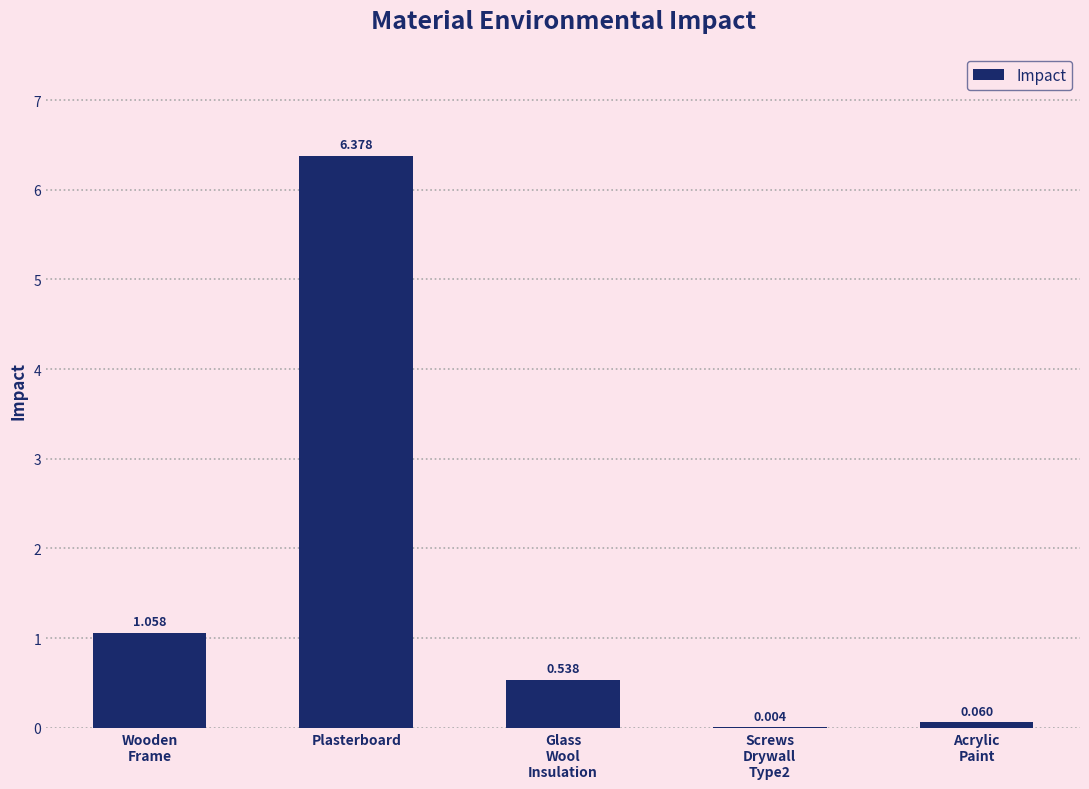

Reading left to right, extract all data points from this chart.

Wooden
Frame=1.1	Plasterboard=6.4	Glass
Wool
Insulation=0.5	Screws
Drywall
Type2=0.0	Acrylic
Paint=0.1